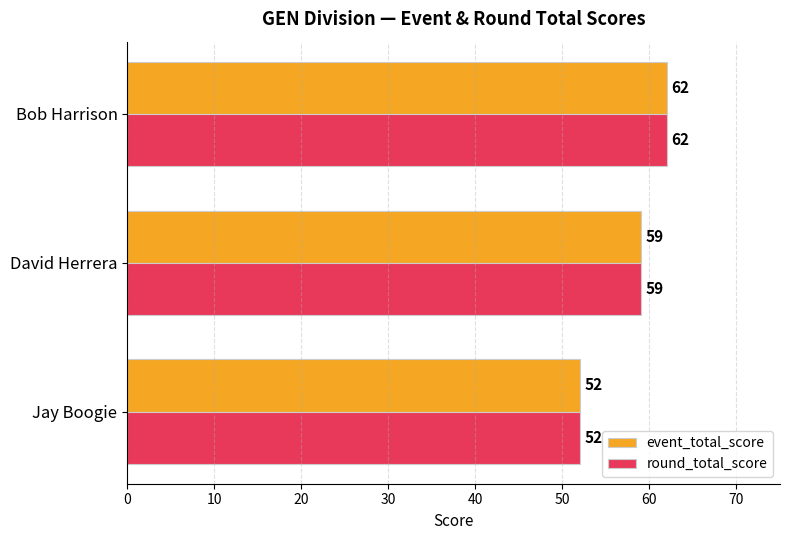

What is the minimum value shown in the chart?

52